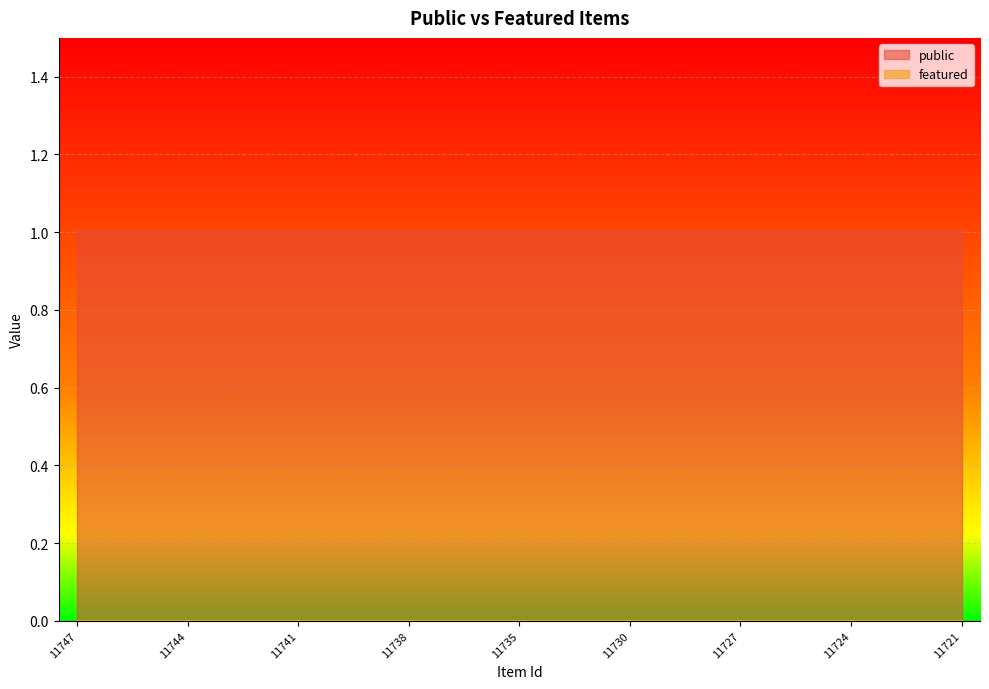

Rank the series by their average value, from highest to lowest.

public, featured